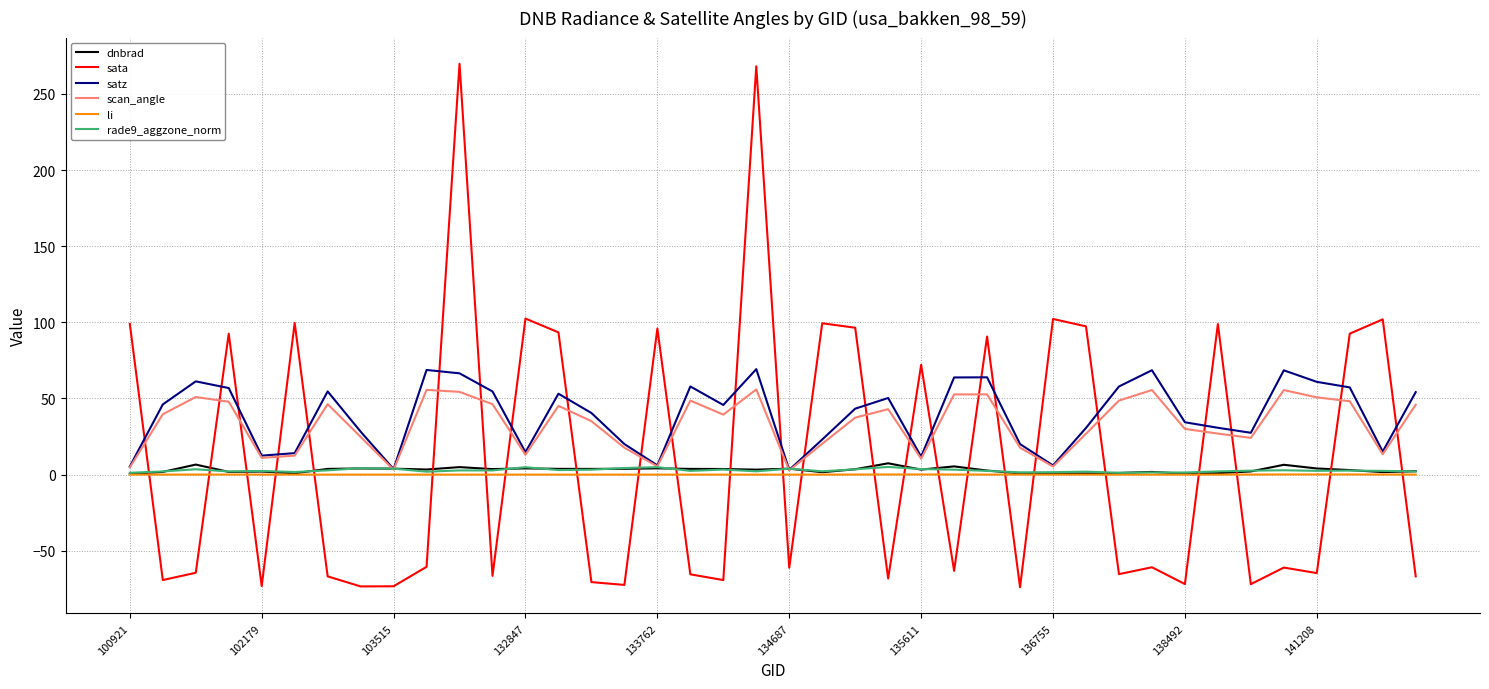

Which series ends up on top after the final intersection of scan_angle and sata?

scan_angle